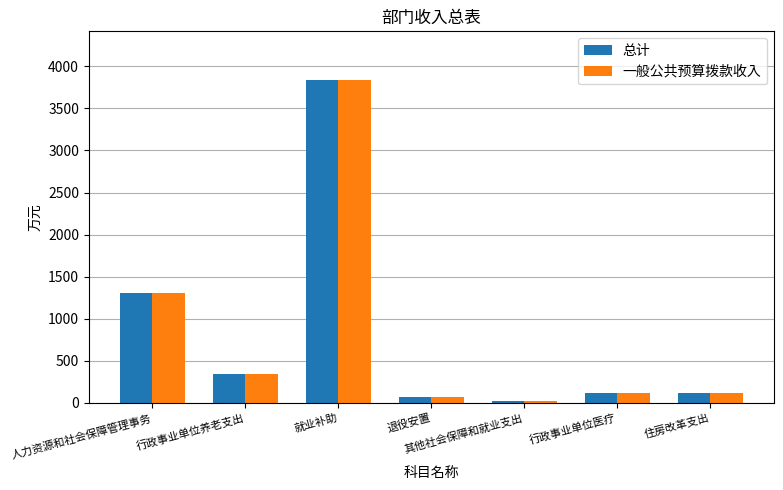

True or false: 总计 has a value of 3840.0 at 就业补助.

True